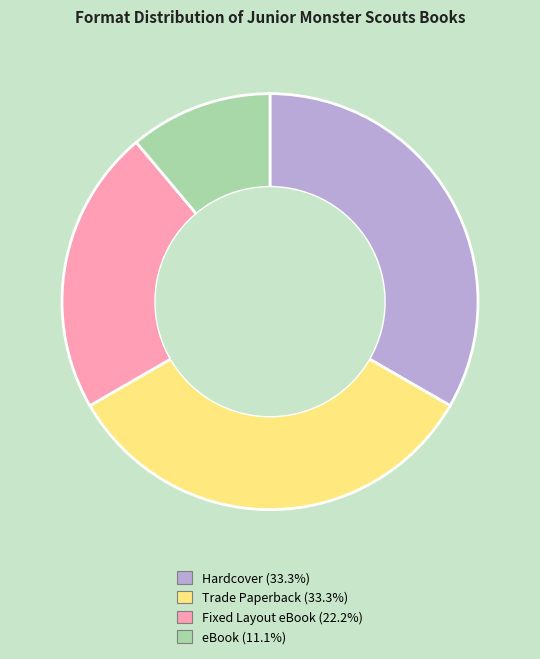

Is there a majority slice in this chart?

No